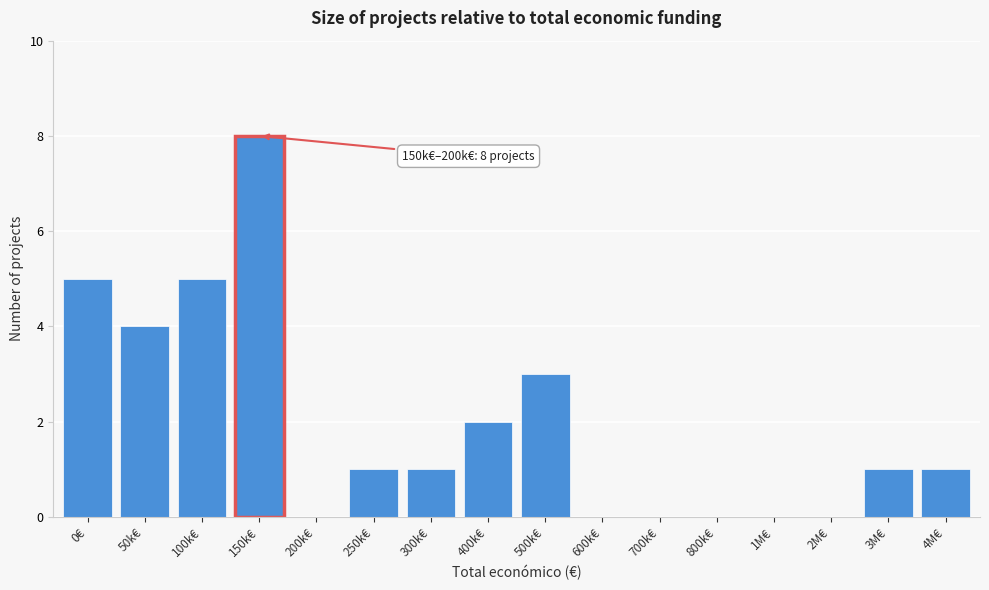

Reading left to right, what are all the values shown in this chart?

0€=5	50k€=4	100k€=5	150k€=8	200k€=0	250k€=1	300k€=1	400k€=2	500k€=3	600k€=0	700k€=0	800k€=0	1M€=0	2M€=0	3M€=1	4M€=1